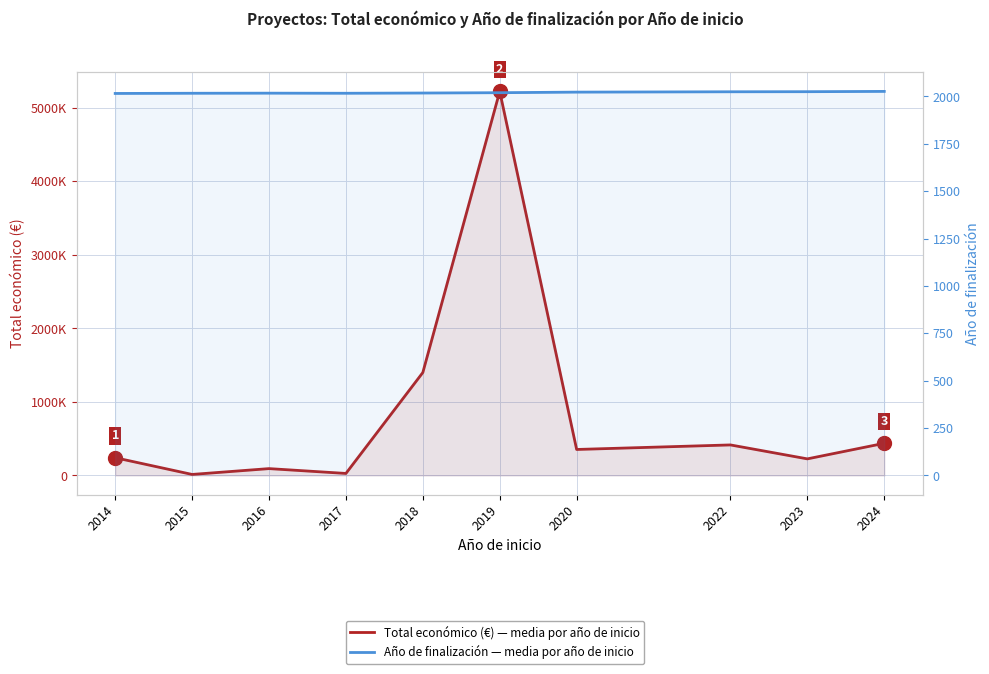

At how many categories does at least one series exceed 1628283?

1